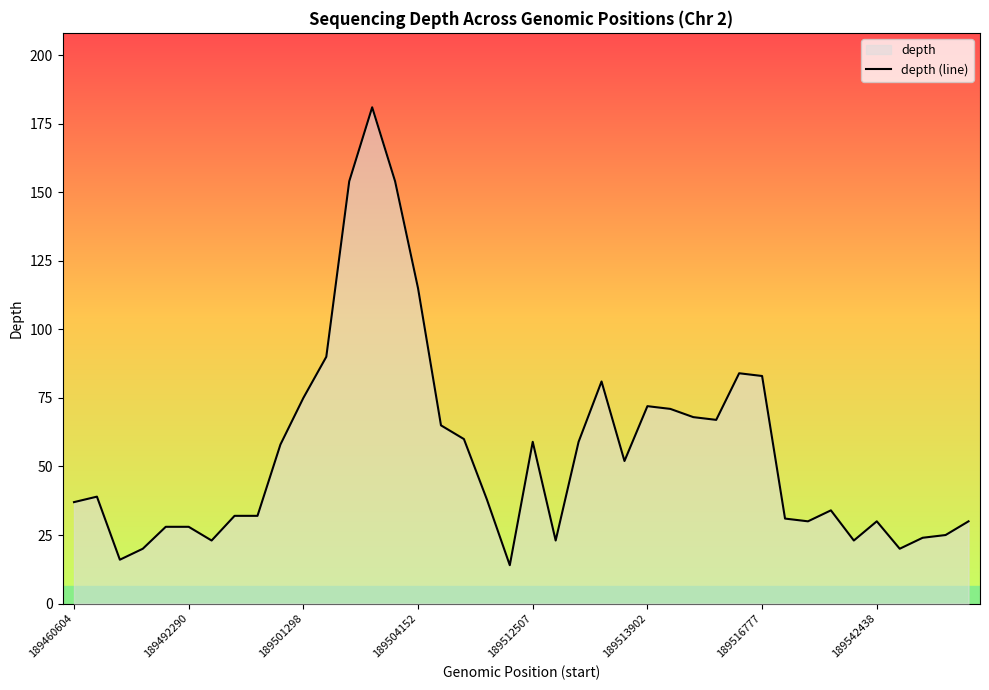

How many values exceed 39?

19